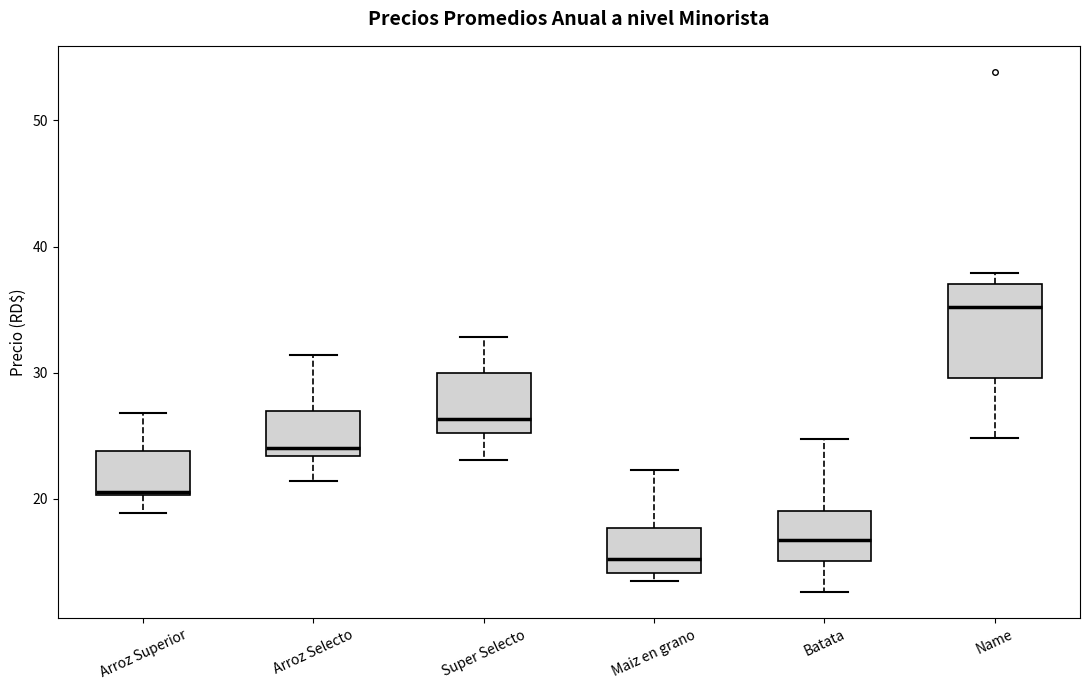

Reading left to right, read every box against the y-axis: the position of its median line, the range the box covers, and the ends of its whiskers. The values are not printed on the chart, so give them approximately, as read against the axis.

Arroz Superior: median 21, box 20 to 24, whiskers 19 to 27
Arroz Selecto: median 24, box 23 to 27, whiskers 21 to 31
Super Selecto: median 26, box 25 to 30, whiskers 23 to 33
Maiz en grano: median 15, box 14 to 18, whiskers 13 to 22
Batata: median 17, box 15 to 19, whiskers 13 to 25
Name: median 35, box 30 to 37, whiskers 25 to 38